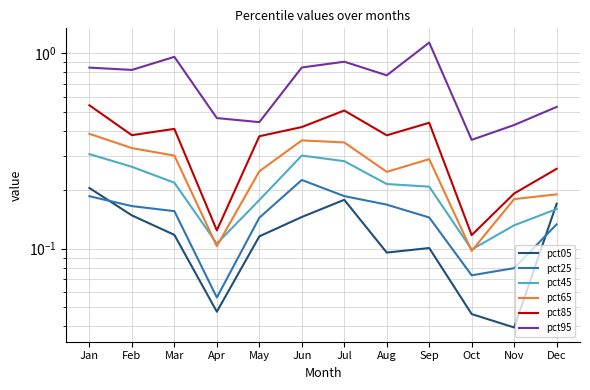

The value of pct25 at Oct is 0.1. True or false?

True